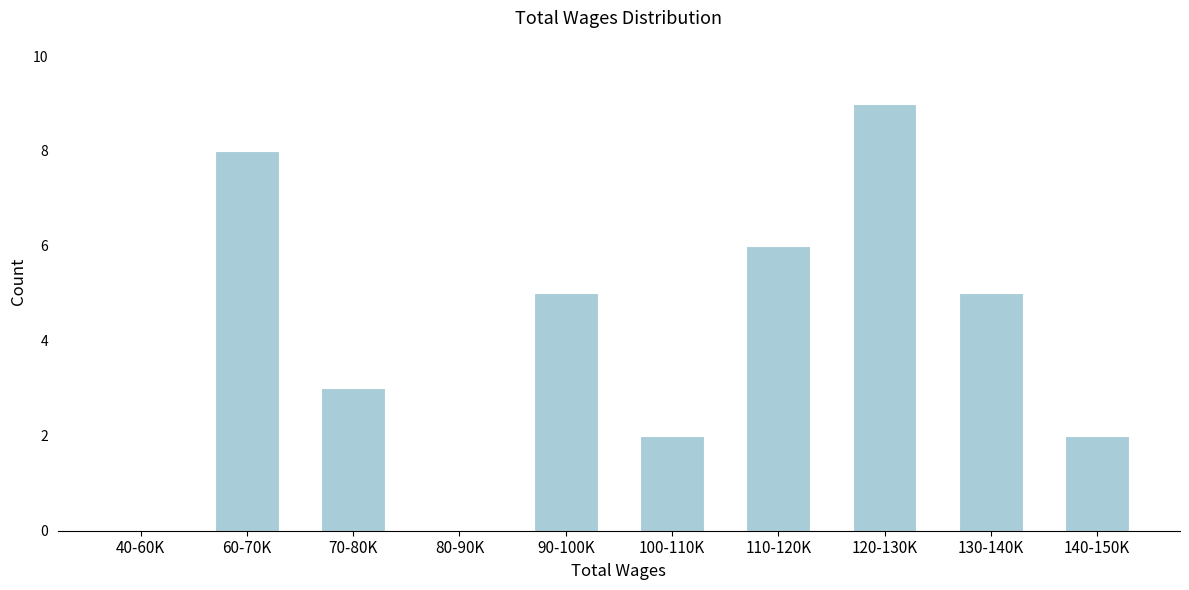

Reading right to left, transcribe all the data shown in this chart.

140-150K=2	130-140K=5	120-130K=9	110-120K=6	100-110K=2	90-100K=5	80-90K=0	70-80K=3	60-70K=8	40-60K=0